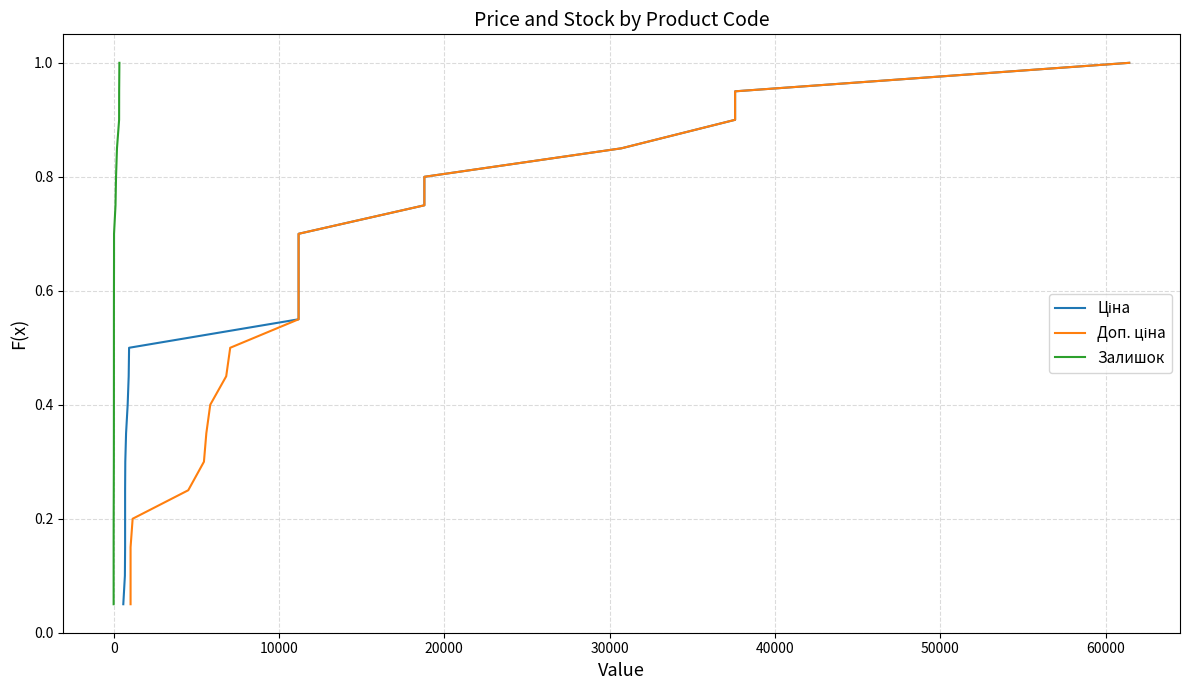

Reading left to right, extract all data points from this chart.

Ціна: 0.1	0.1	0.1	0.2	0.2	0.3	0.3	0.4	0.5	0.5	0.6	0.6	0.7	0.7	0.8	0.8	0.8	0.9	0.9	1.0
Доп. ціна: 0.1	0.1	0.1	0.2	0.2	0.3	0.3	0.4	0.5	0.5	0.6	0.6	0.7	0.7	0.8	0.8	0.8	0.9	0.9	1.0
Залишок: 0.1	0.1	0.1	0.2	0.2	0.3	0.3	0.4	0.5	0.5	0.6	0.6	0.7	0.7	0.8	0.8	0.8	0.9	0.9	1.0